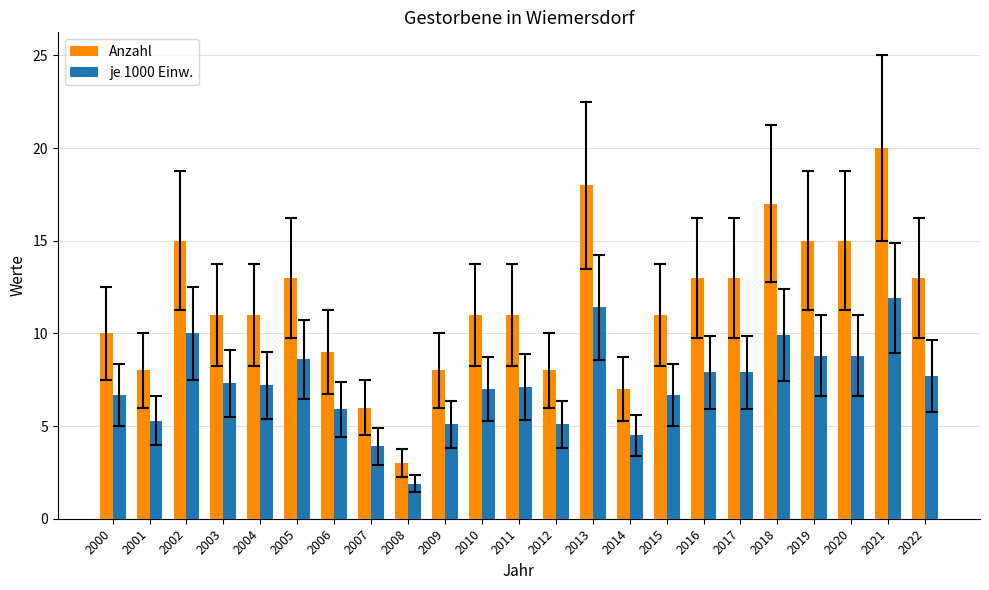

The Anzahl series shows 17.4 at 2010. True or false?

False